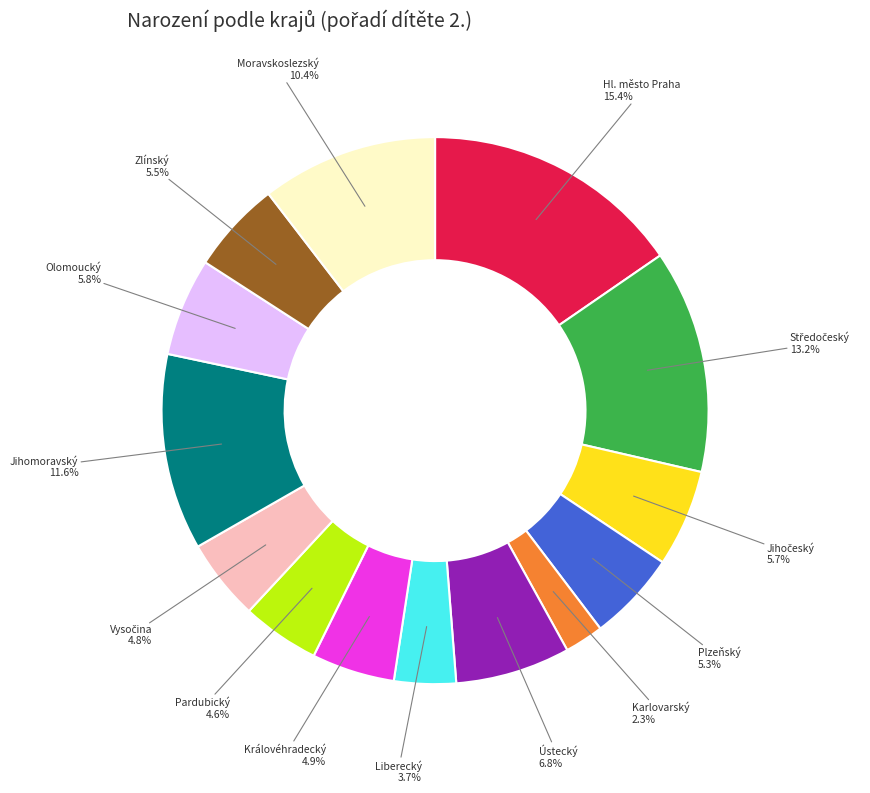

Is there any slice that represents more than half of the pie?

No